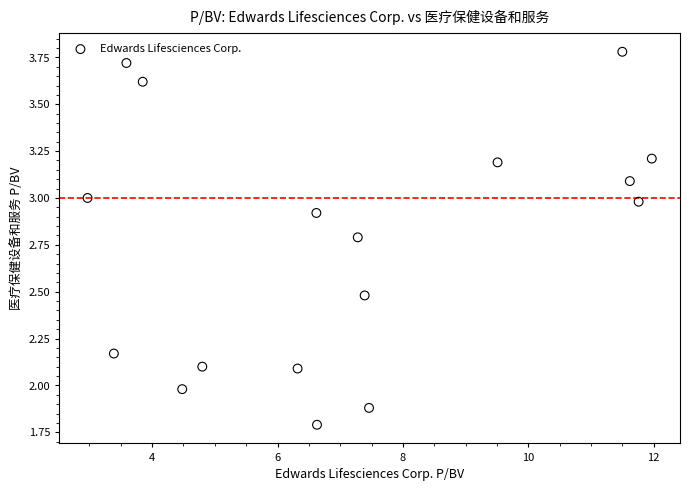

What is the range of X values (max minus min)?

9.0